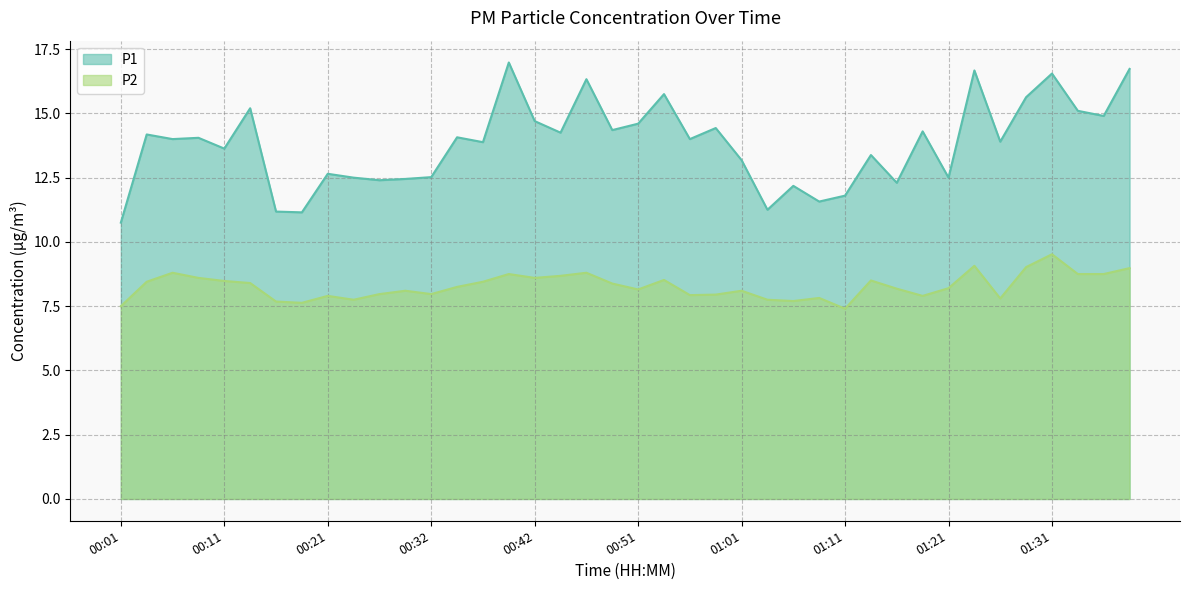

The value of P1 at 01:26 is 13.9. True or false?

True